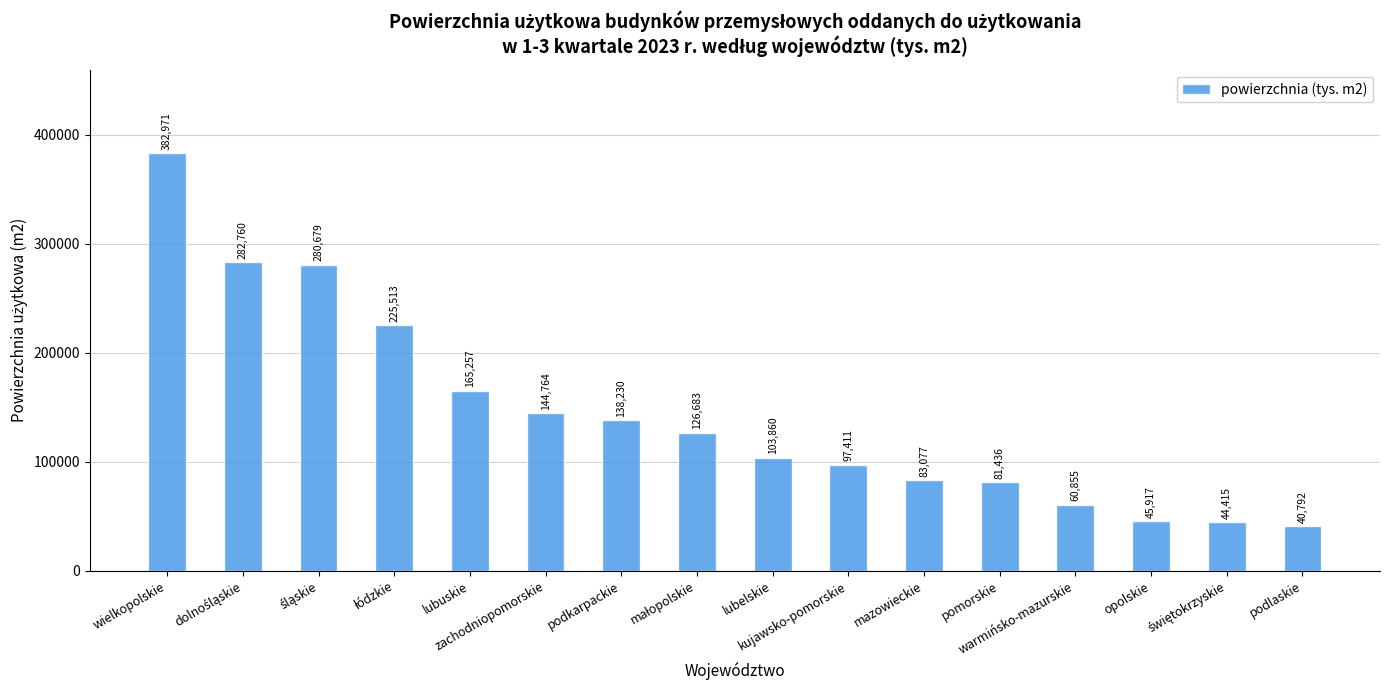

What is the greatest value displayed?

382971